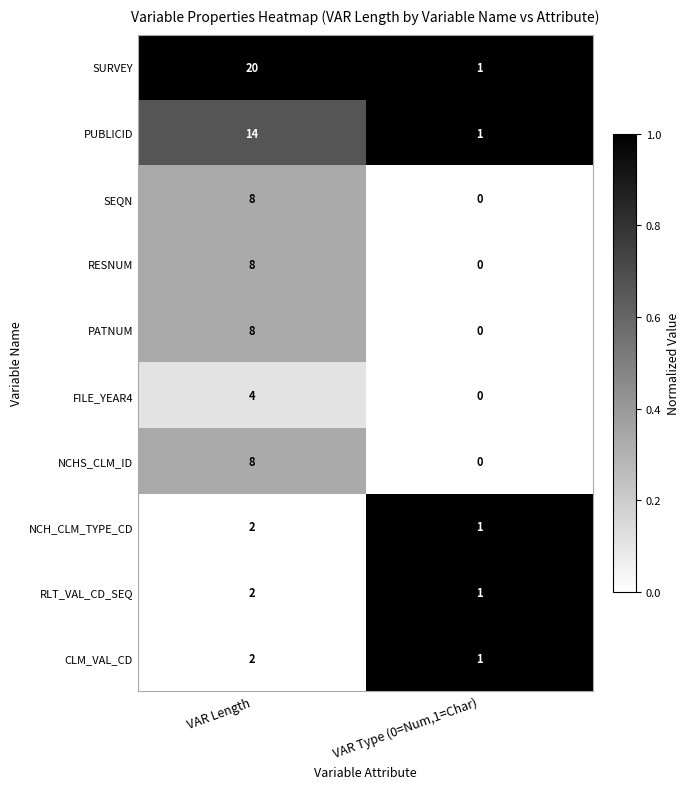

List the labels in order of NCHS_CLM_ID value, smallest first.

VAR Type (0=Num,1=Char), VAR Length